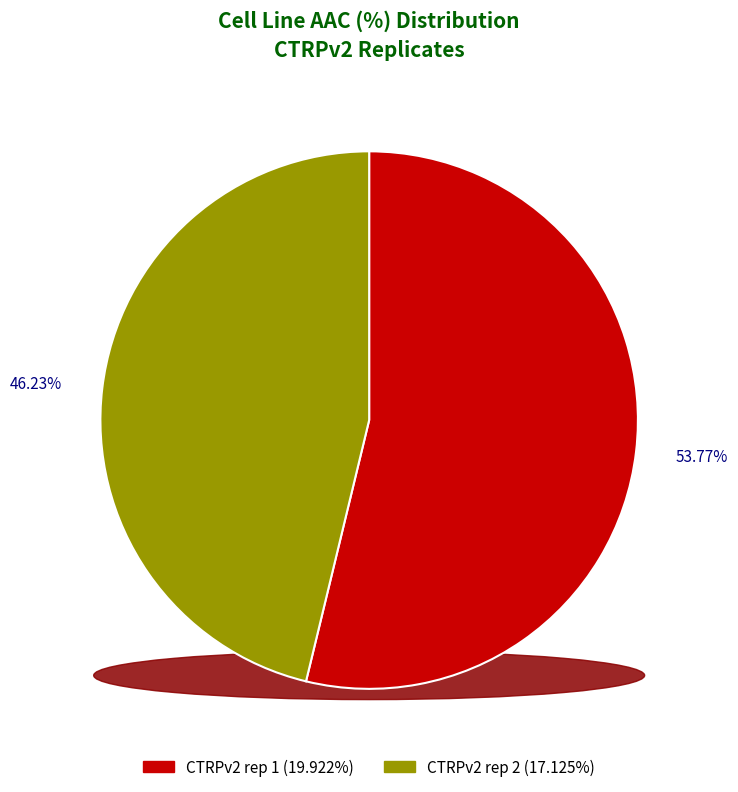

What is the smallest slice in the pie chart?

CTRPv2 rep 2